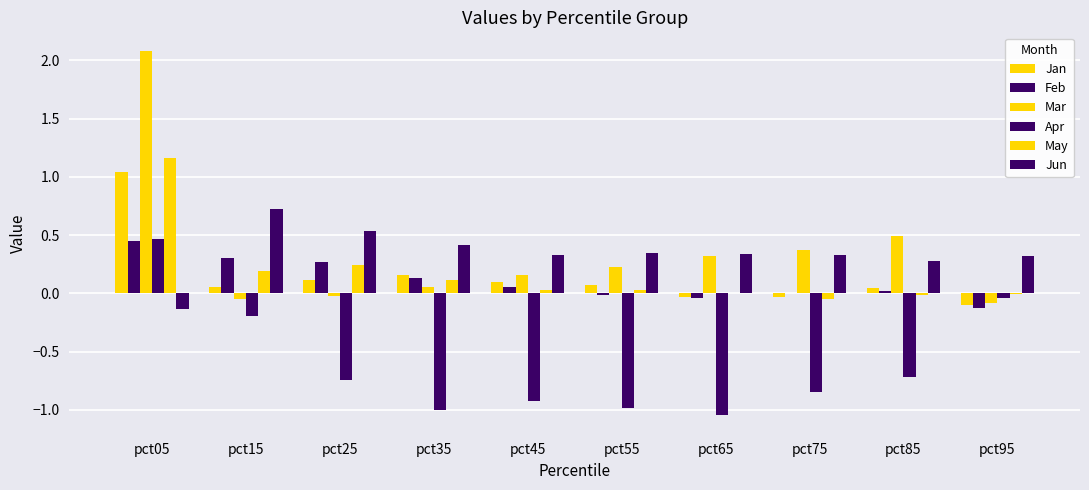

How many categories are shown in the chart?

10